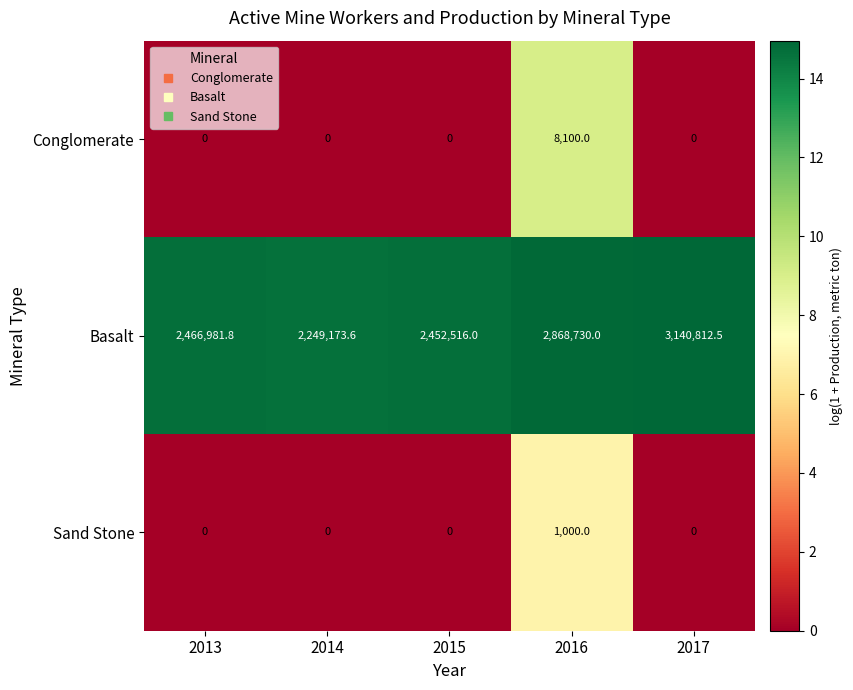

Which series changed the most between 2014 and 2015?

Basalt